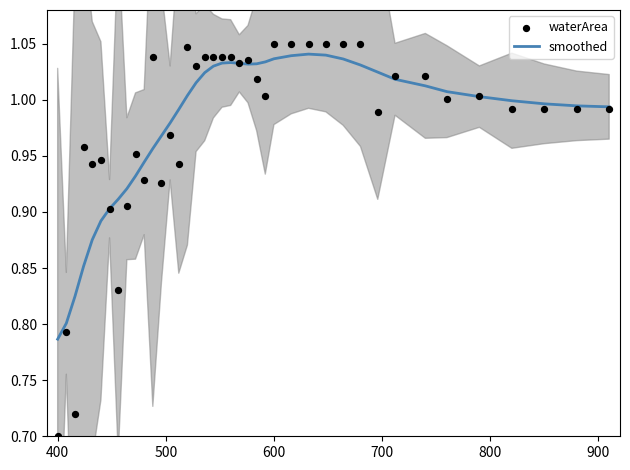

Which series has the widest spread of Y values?

waterArea